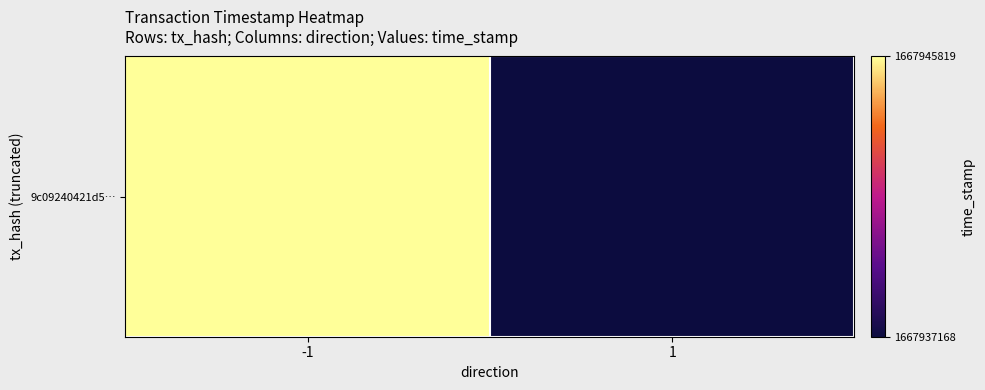

What is the sum of the values at 1 and -1?

3335882987